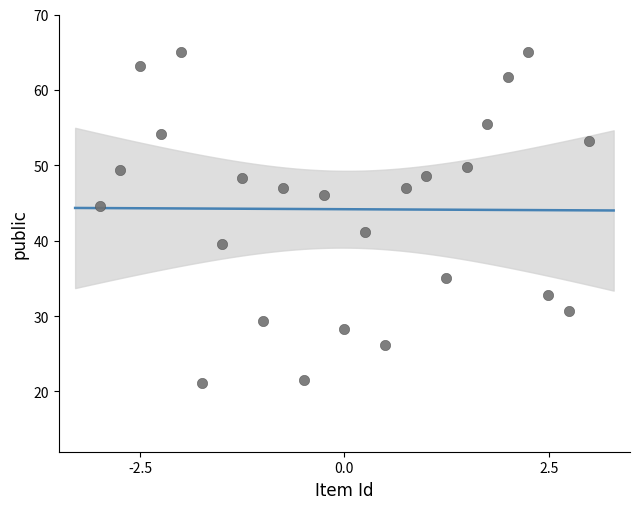

What is the range of Y values (max minus min)?

43.9